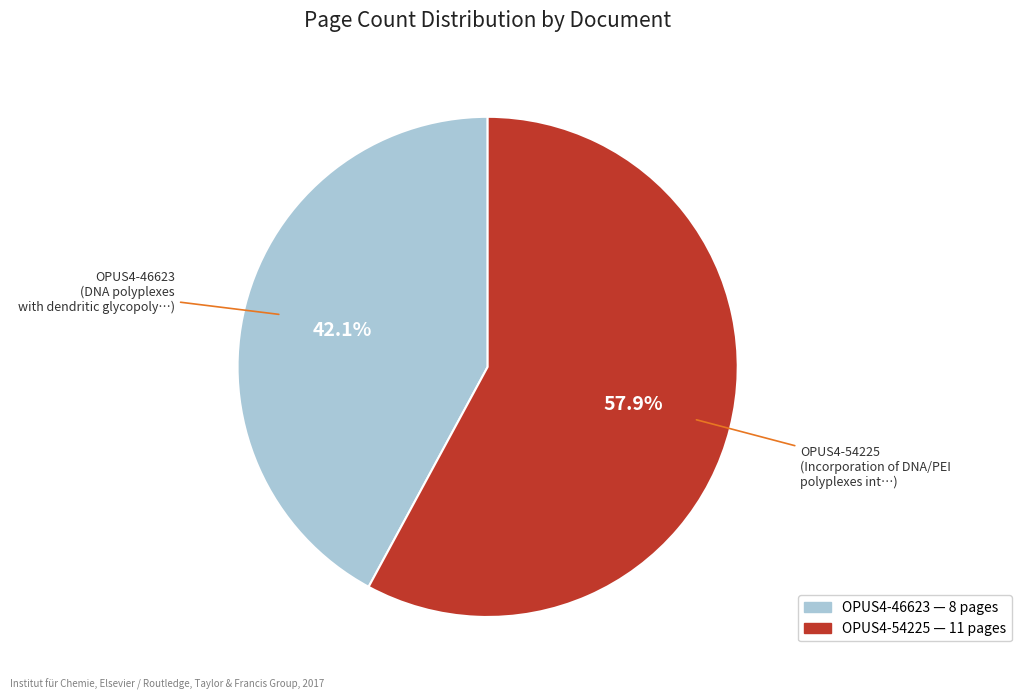

True or false: OPUS4-46623 accounts for 37% of the total.

False